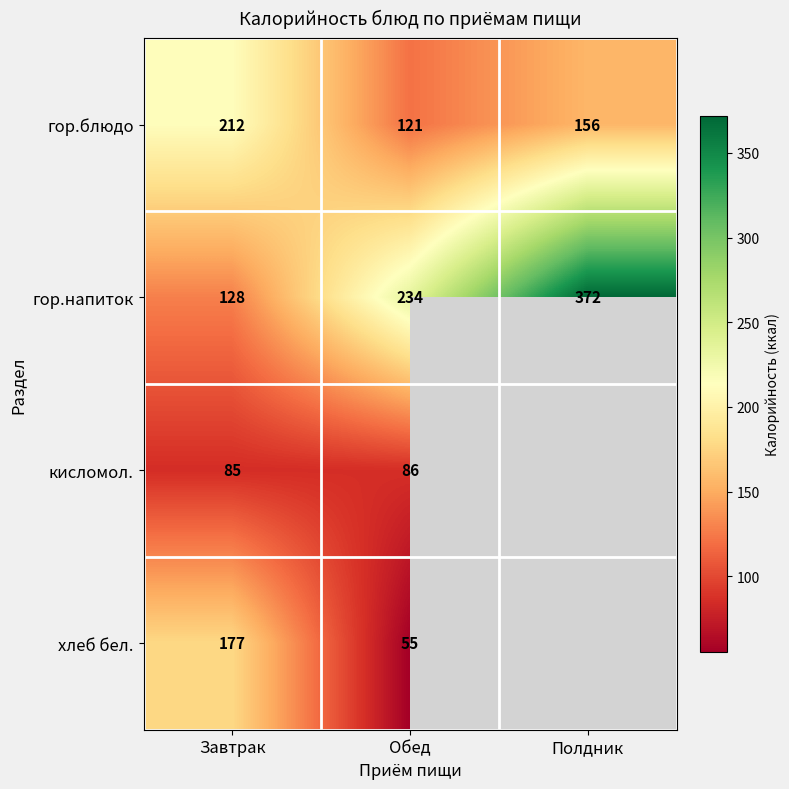

Where is гор.напиток nearest to the value 250?

Обед